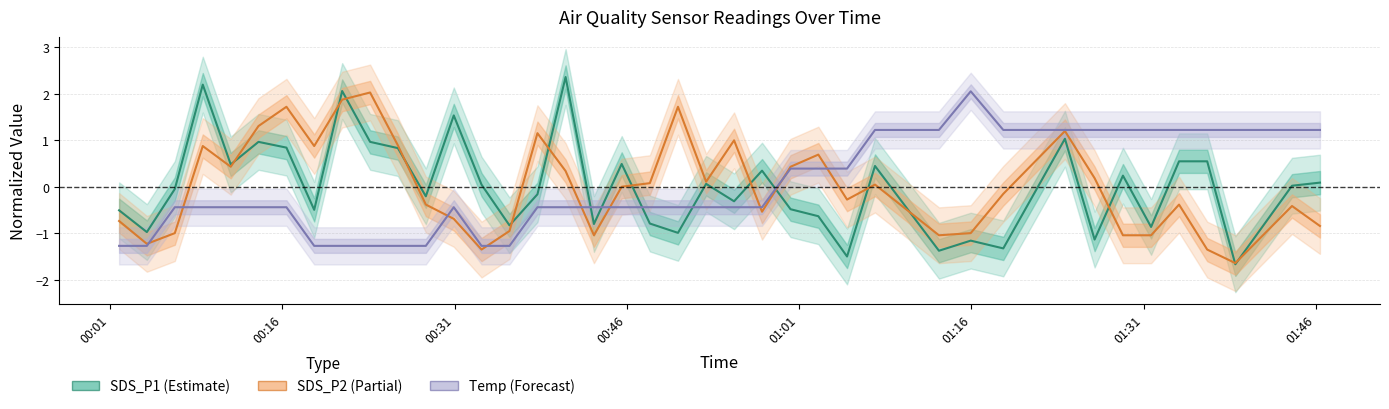

The SDS_P2 series shows -0.4 at 14. True or false?

False